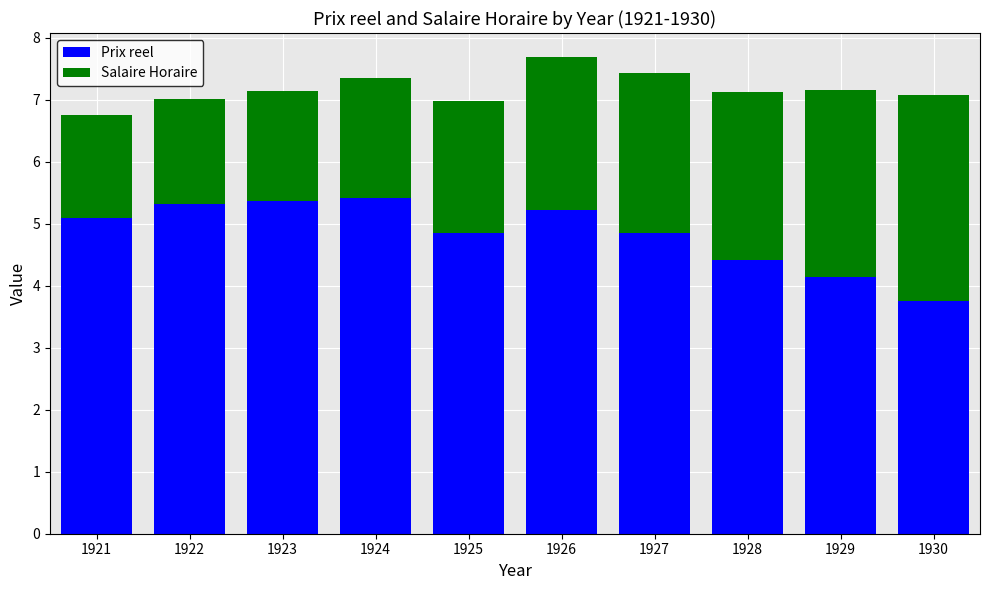

At which label does Prix reel reach its minimum?

1930